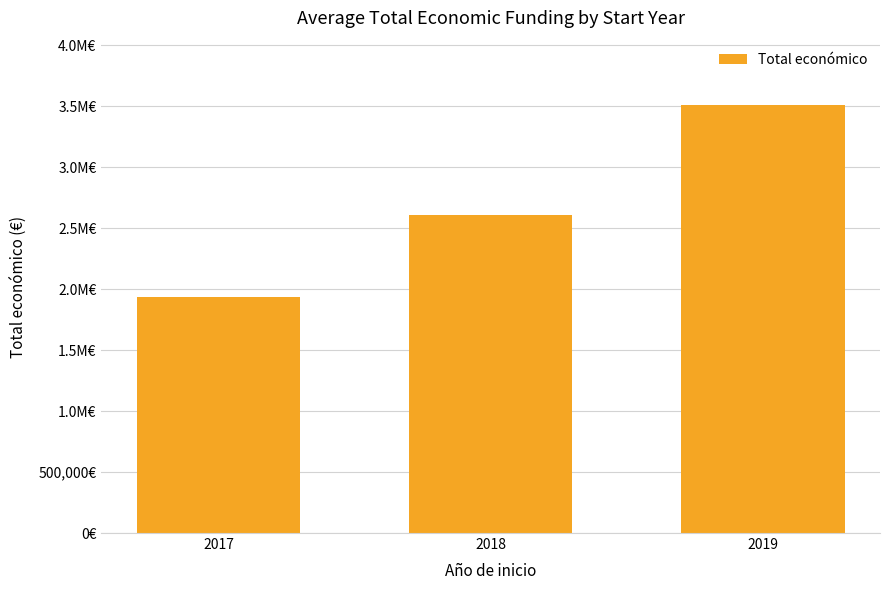

Does the chart contain any negative values?

No